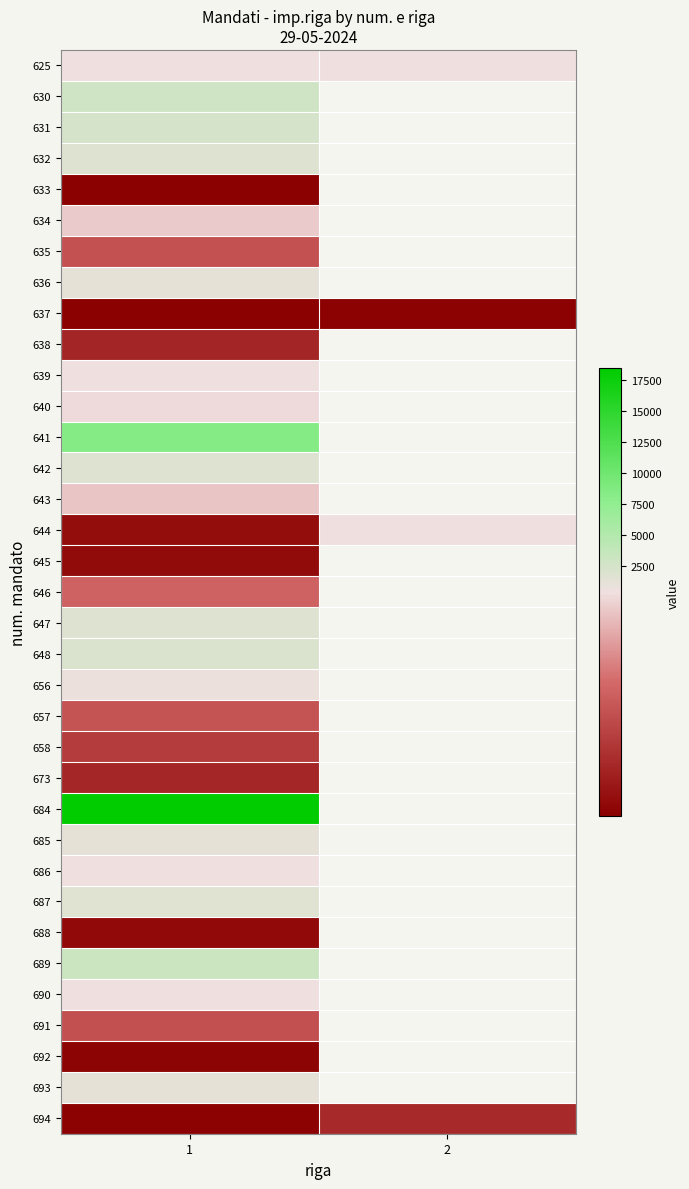

At which category is the sum across all series the highest?

1